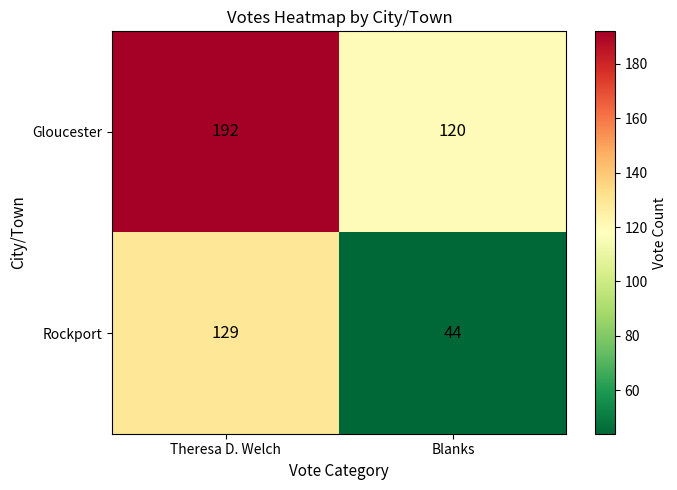

What is the difference between the highest and lowest values at Blanks?

76